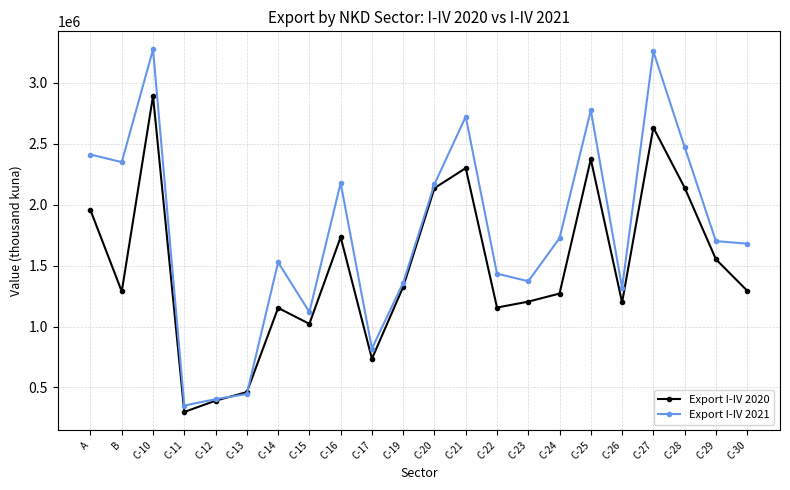

What position from the right is C-27?

4